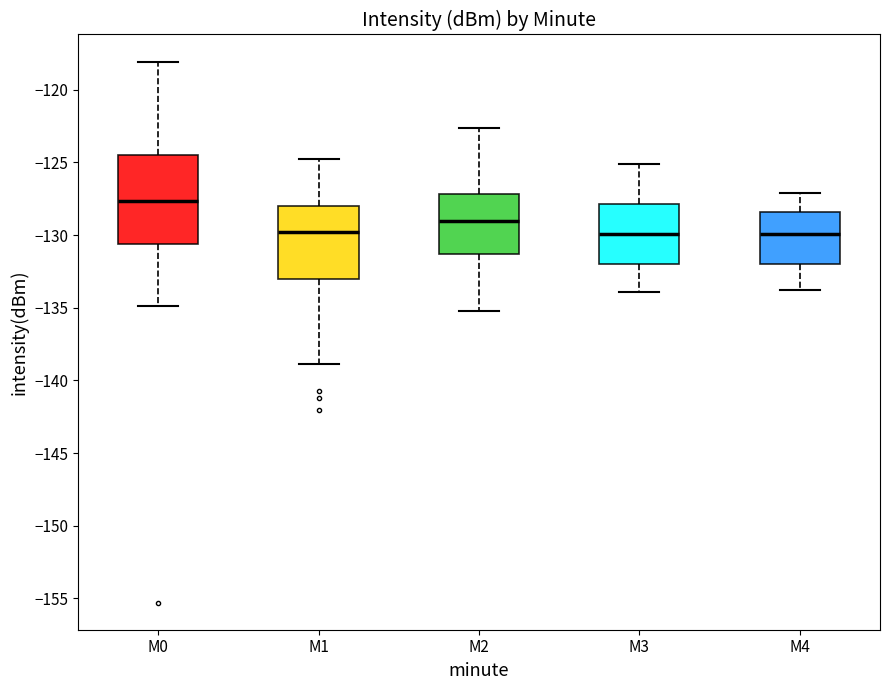

Reading left to right, transcribe this box plot: for each box, give where its median line is, the range the box spans, and where its two whiskers end, as read against the y-axis. The values are not printed on the chart, so give them approximately, as read against the axis.

M0: median -127.5, box -130.5 to -124.5, whiskers -135.0 to -118.0
M1: median -130.0, box -133.0 to -128.0, whiskers -139.0 to -125.0
M2: median -129.0, box -131.5 to -127.0, whiskers -135.0 to -122.5
M3: median -130.0, box -132.0 to -128.0, whiskers -134.0 to -125.0
M4: median -130.0, box -132.0 to -128.5, whiskers -134.0 to -127.0